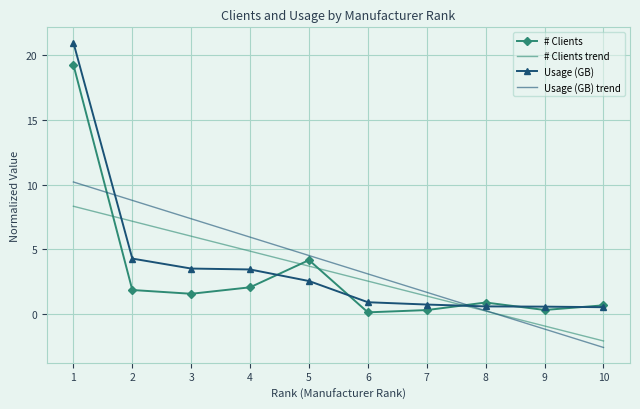

At which label does # Clients trend reach its minimum?

10